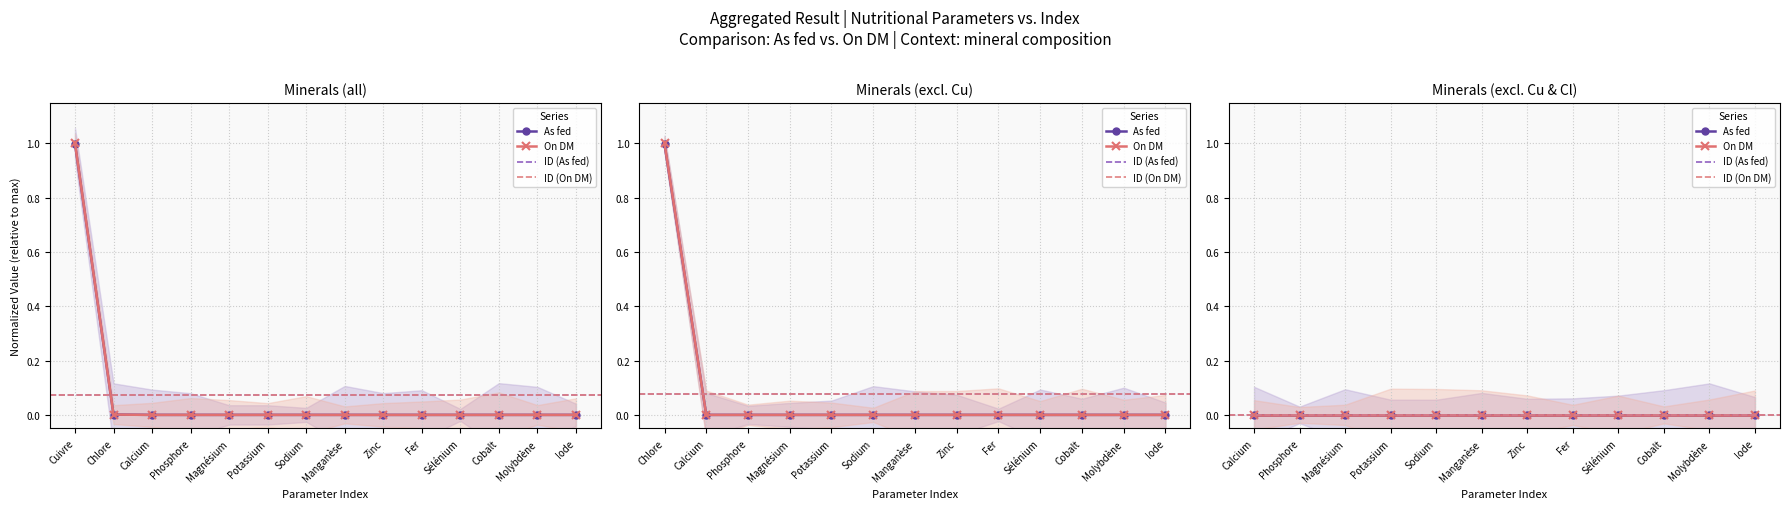

Is this an area chart (filled region under the line)?

No